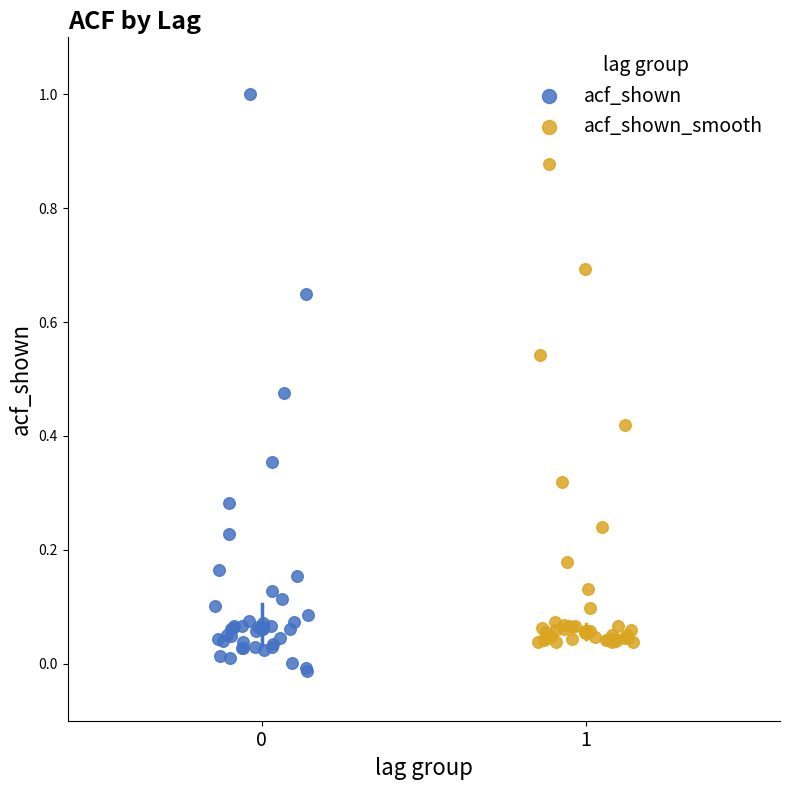

Which series contains the lowest Y value?

acf_shown